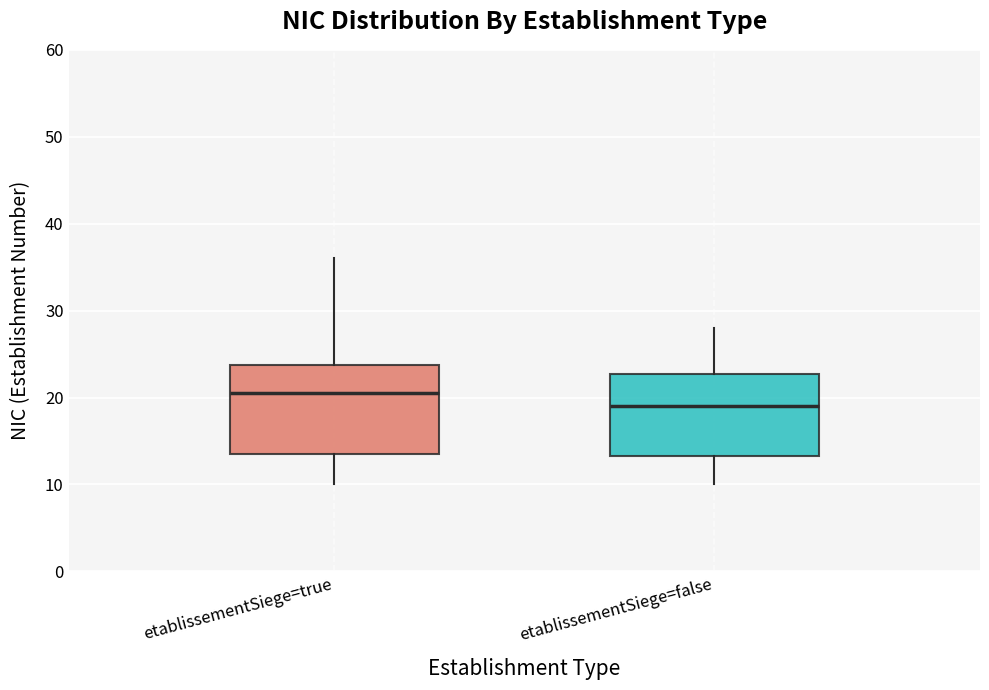

Where does the median line of the box for etablissementSiege=true sit on the y-axis? The values are not printed on the chart, so give them approximately, as read against the axis.

21